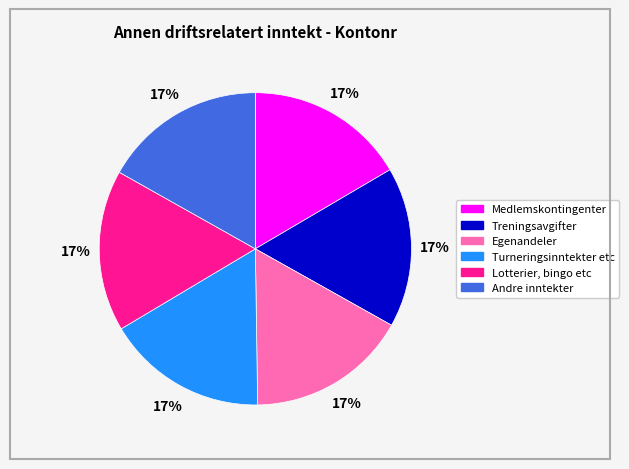

What percentage is the Lotterier, bingo etc slice, to the nearest percent?

17%